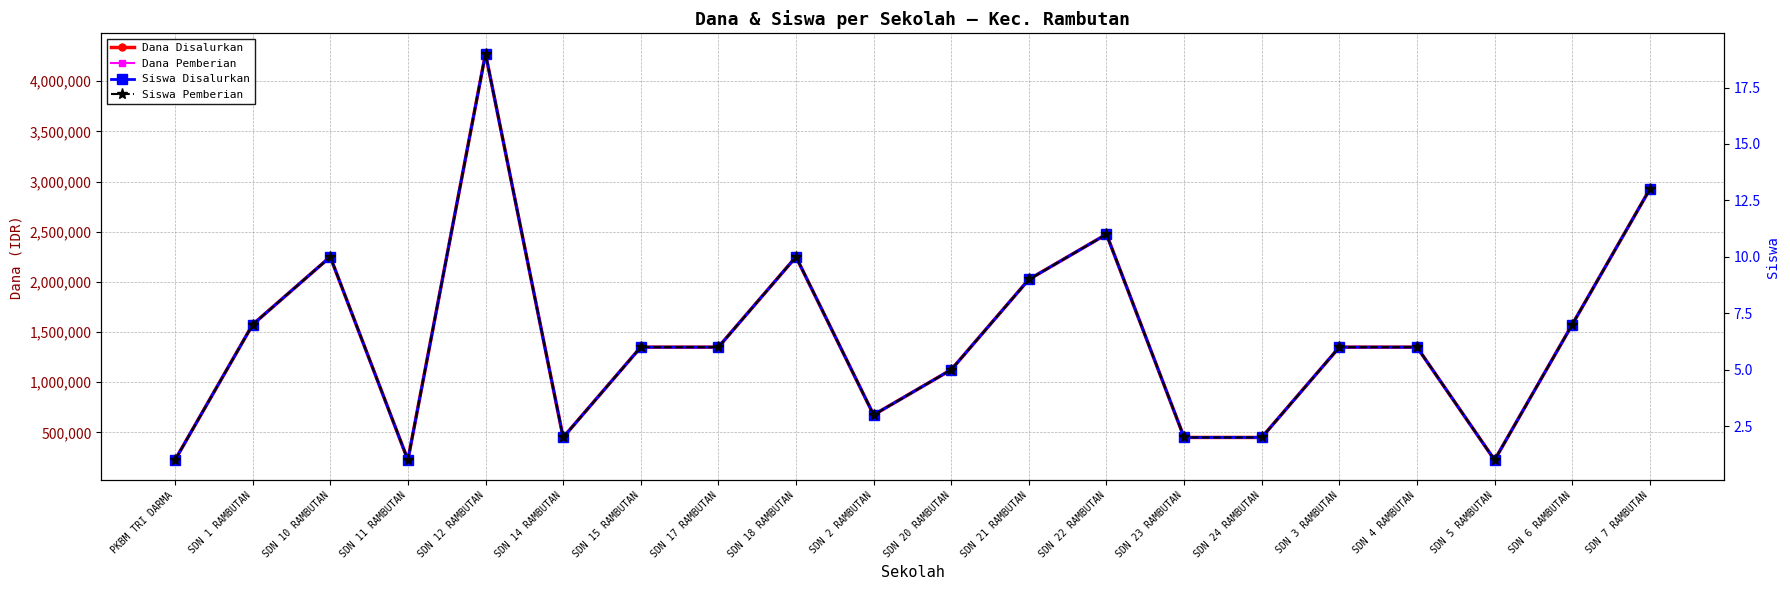

What is the approximate value of Dana Disalurkan at SDN 11 RAMBUTAN, to the nearest 10?

225000